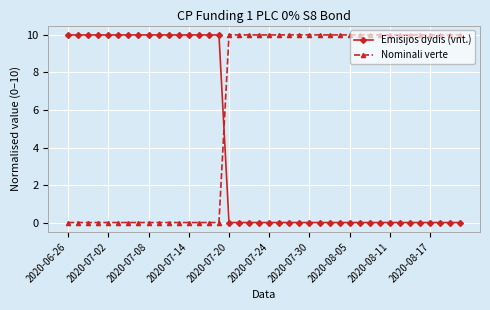

Does the chart have visible grid lines?

Yes